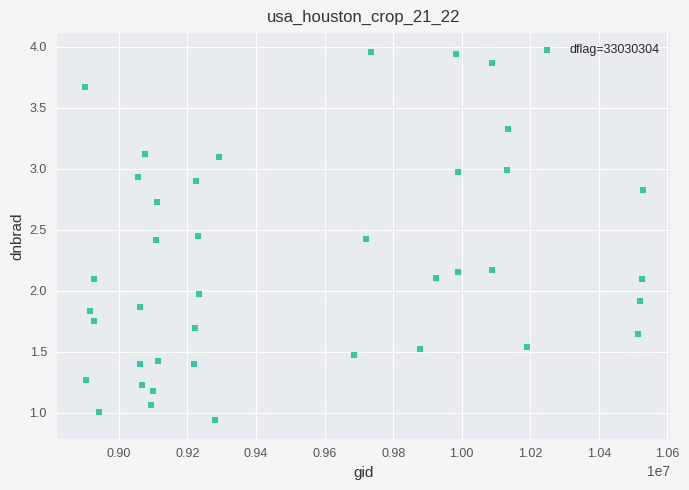

What is the range of X values (max minus min)?

1627396.0